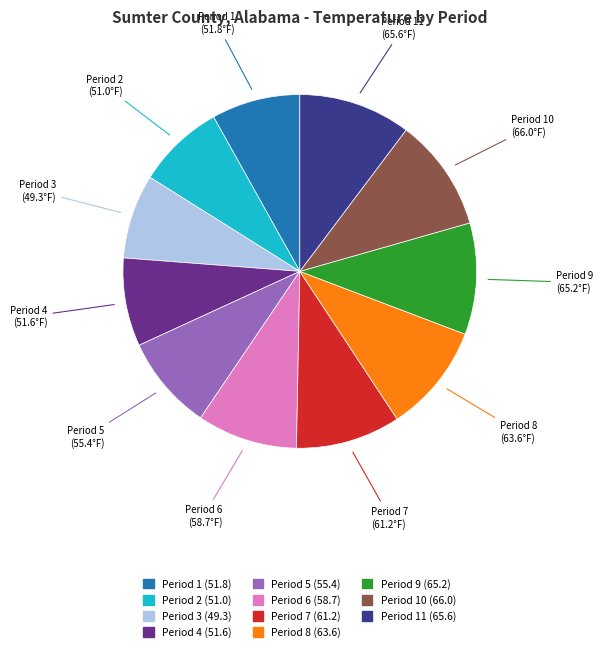

Approximately how many times larger is the value at Period 5 (55.4) compared to Period 10 (66.0)?

0.8